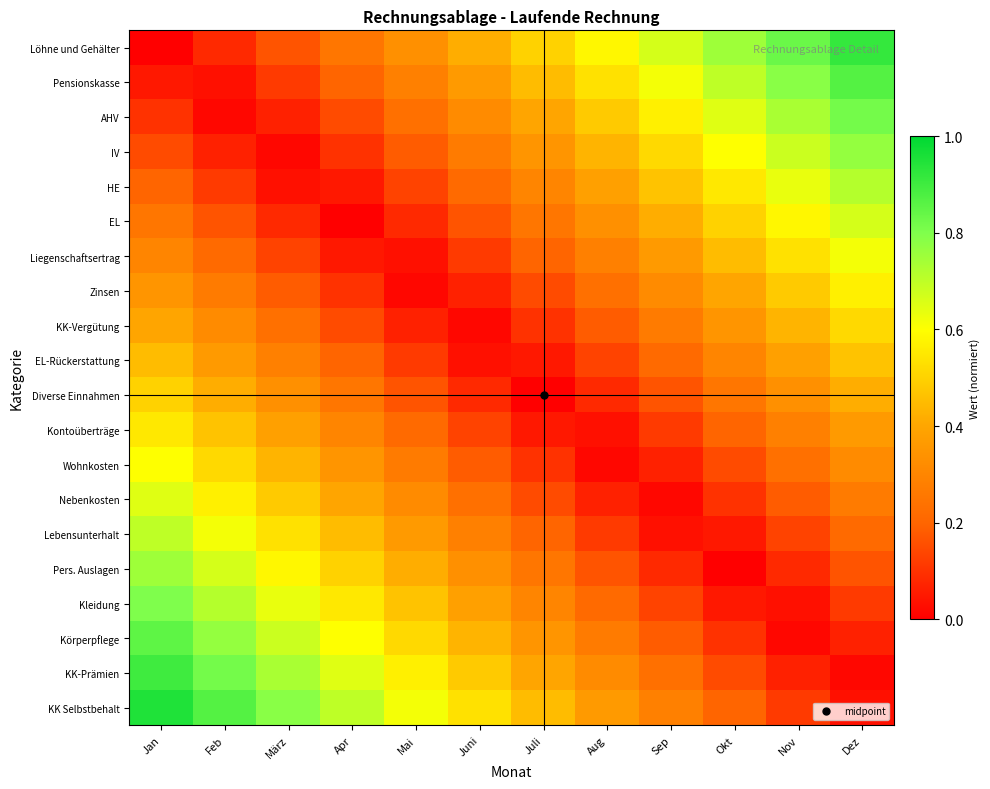

Which series changed the most between Jan and Nov?

Löhne und Gehälter